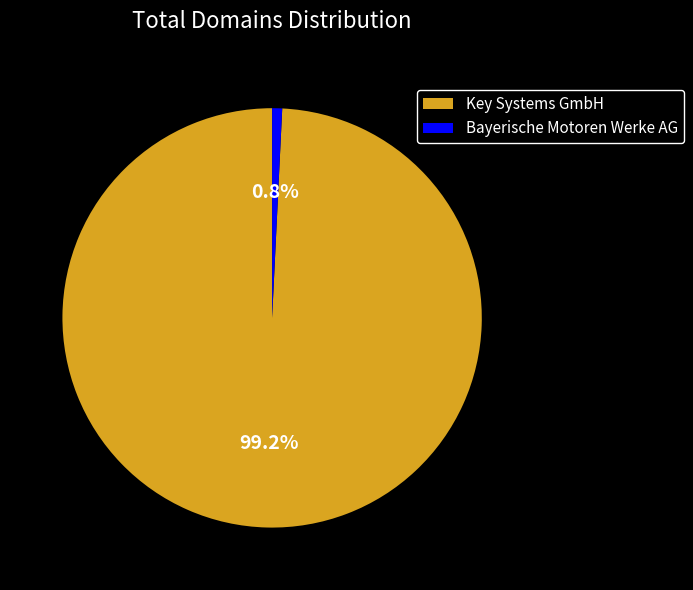

What percentage is the Key Systems GmbH slice, to the nearest percent?

99%